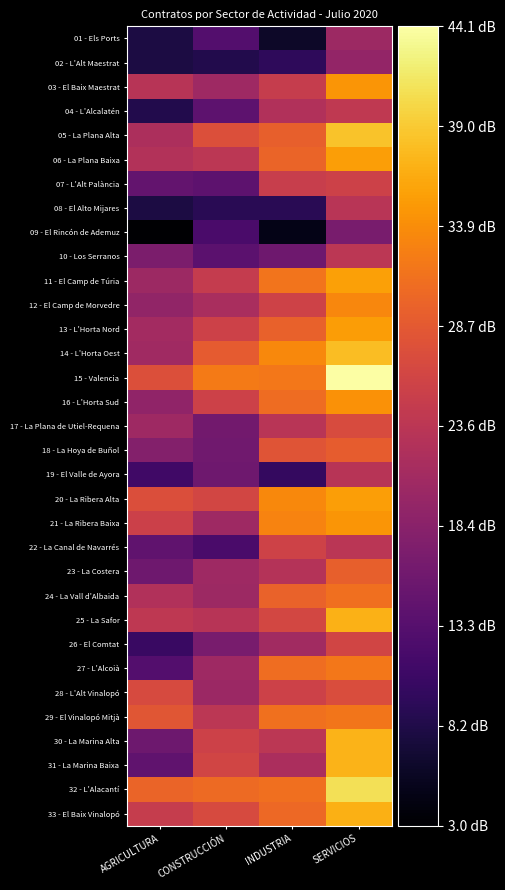

Rank the series at AGRICULTURA from lowest to highest value.

09 - El Rincón de Ademuz, 01 - Els Ports, 02 - L'Alt Maestrat, 08 - El Alto Mijares, 04 - L'Alcalatén, 26 - El Comtat, 19 - El Valle de Ayora, 27 - L'Alcoià, 22 - La Canal de Navarrés, 31 - La Marina Baixa, 07 - L'Alt Palància, 30 - La Marina Alta, 23 - La Costera, 10 - Los Serranos, 18 - La Hoya de Buñol, 16 - L'Horta Sud, 12 - El Camp de Morvedre, 11 - El Camp de Túria, 17 - La Plana de Utiel-Requena, 14 - L'Horta Oest, 13 - L'Horta Nord, 05 - La Plana Alta, 24 - La Vall d'Albaida, 06 - La Plana Baixa, 03 - El Baix Maestrat, 25 - La Safor, 33 - El Baix Vinalopó, 21 - La Ribera Baixa, 28 - L'Alt Vinalopó, 20 - La Ribera Alta, 15 - Valencia, 29 - El Vinalopó Mitjà, 32 - L'Alacantí